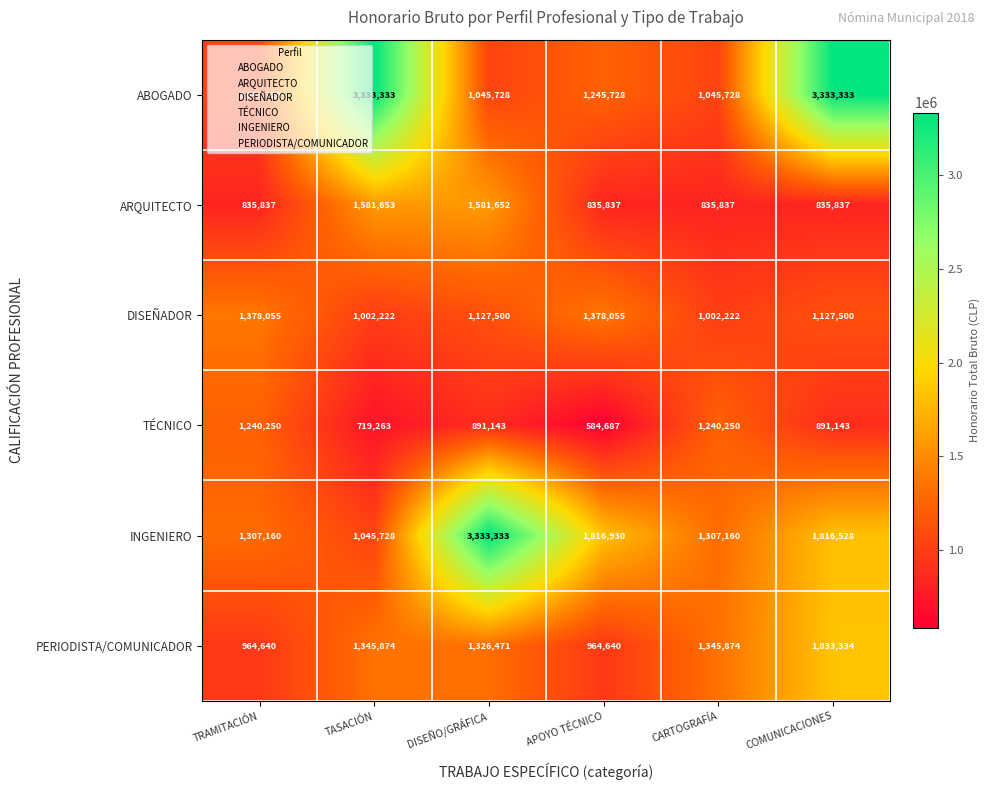

At DISEÑO/GRÁFICA, list the series in order from smallest to largest.

TÉCNICO, ABOGADO, DISEÑADOR, PERIODISTA/COMUNICADOR, ARQUITECTO, INGENIERO